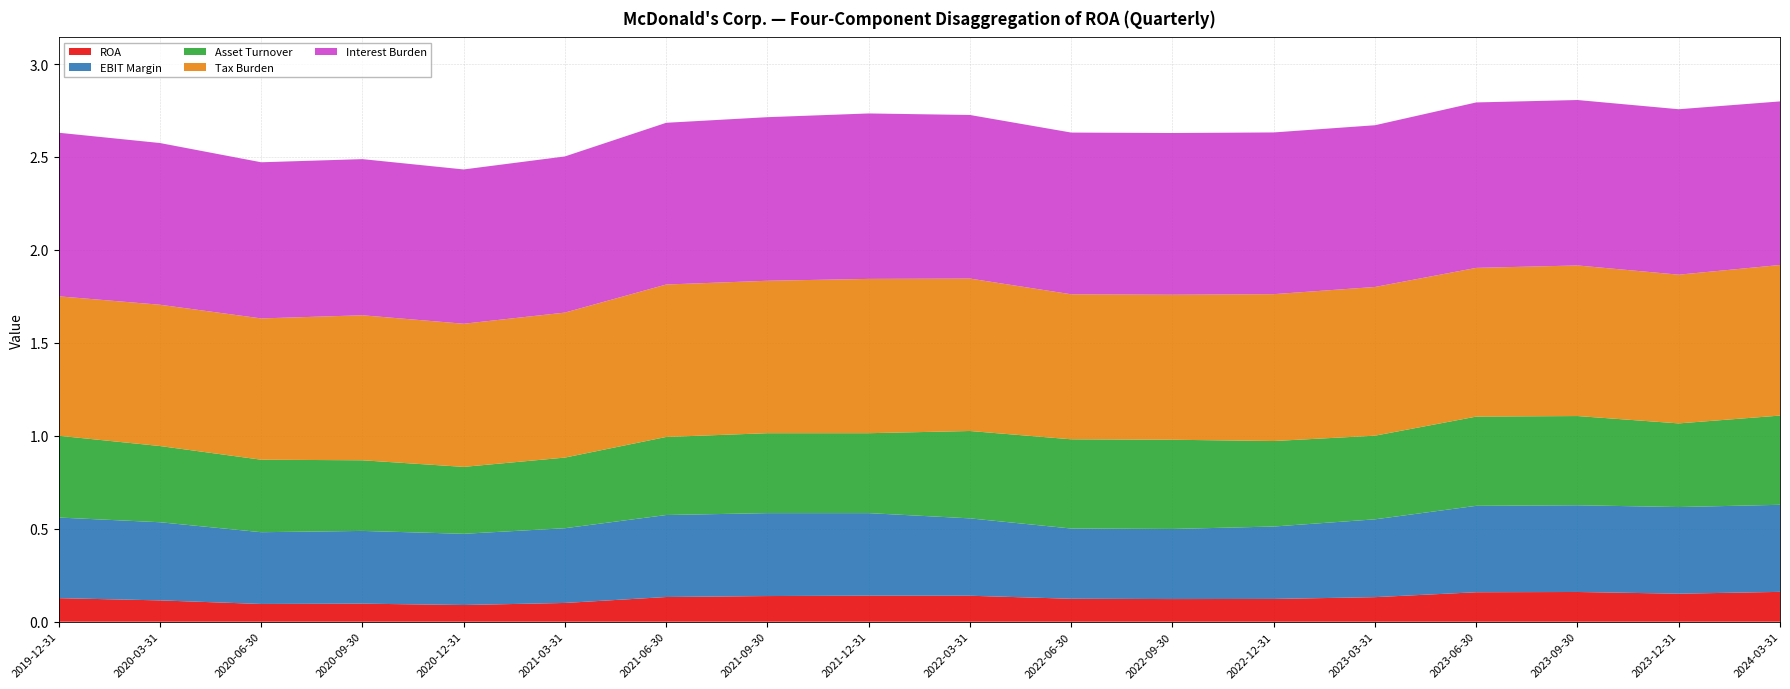

Reading left to right, transcribe all the data shown in this chart.

ROA: 0.1	0.1	0.1	0.1	0.1	0.1	0.1	0.1	0.1	0.1	0.1	0.1	0.1	0.1	0.2	0.2	0.2	0.2
EBIT Margin: 0.4	0.4	0.4	0.4	0.4	0.4	0.4	0.4	0.4	0.4	0.4	0.4	0.4	0.4	0.5	0.5	0.5	0.5
Asset Turnover: 0.4	0.4	0.4	0.4	0.4	0.4	0.4	0.4	0.4	0.5	0.5	0.5	0.5	0.5	0.5	0.5	0.5	0.5
Tax Burden: 0.8	0.8	0.8	0.8	0.8	0.8	0.8	0.8	0.8	0.8	0.8	0.8	0.8	0.8	0.8	0.8	0.8	0.8
Interest Burden: 0.9	0.9	0.8	0.8	0.8	0.8	0.9	0.9	0.9	0.9	0.9	0.9	0.9	0.9	0.9	0.9	0.9	0.9